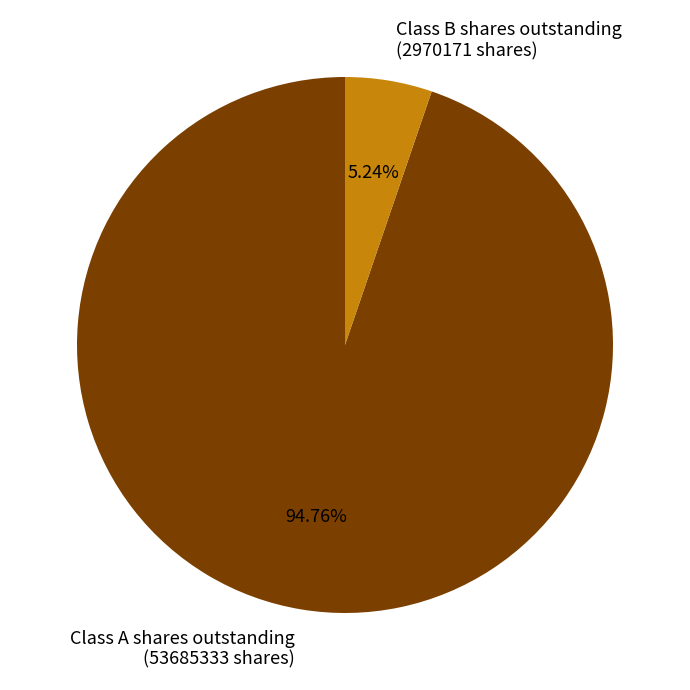

Do Class B shares outstanding and Class A shares outstanding together represent more than half of the pie?

Yes